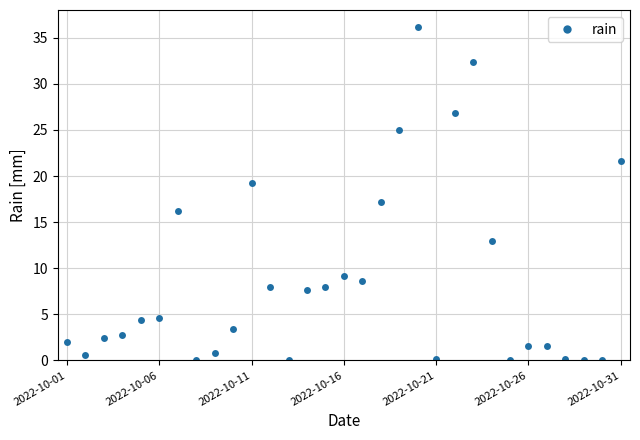

True or false: there are more than 1 points higher than both neighbors.

True